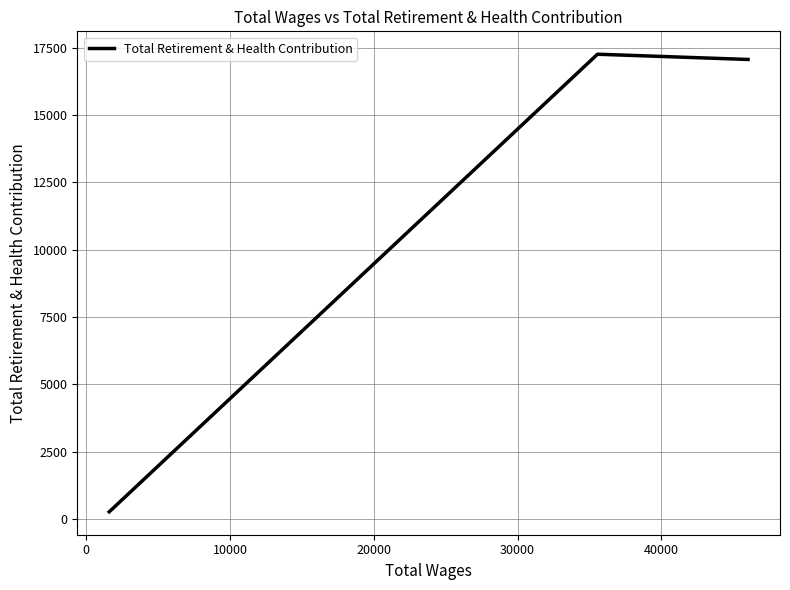

Reading left to right, what are all the values shown in this chart?

263	17256	17061